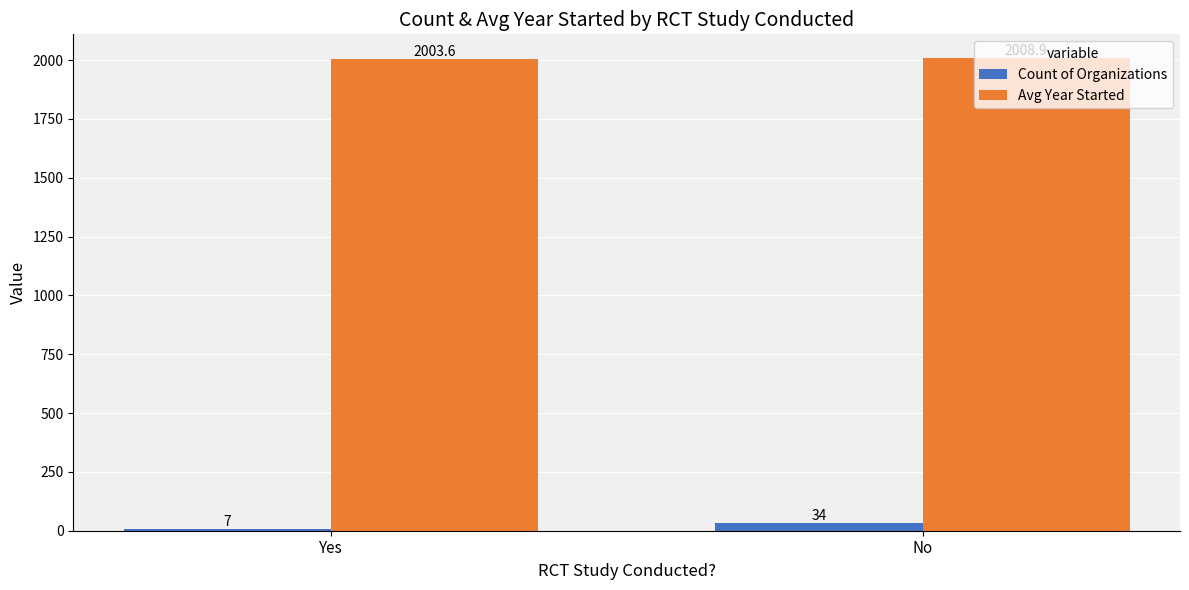

List the series in order of their overall mean, highest first.

Avg Year Started, Count of Organizations